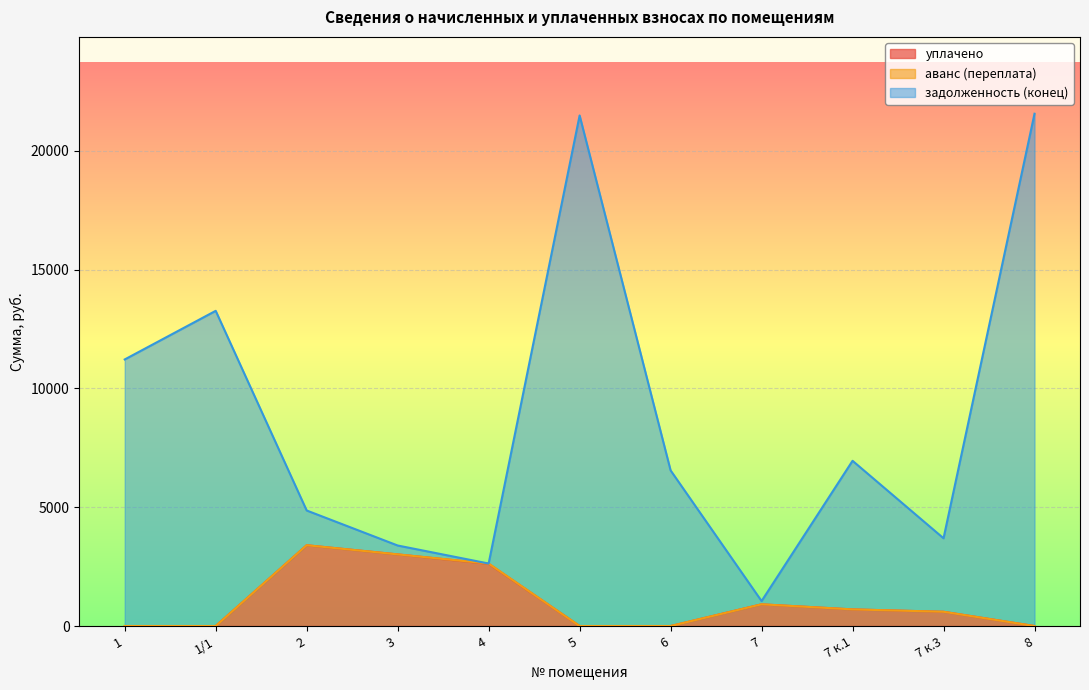

True or false: задолженность (конец) and уплачено intersect in this chart.

False